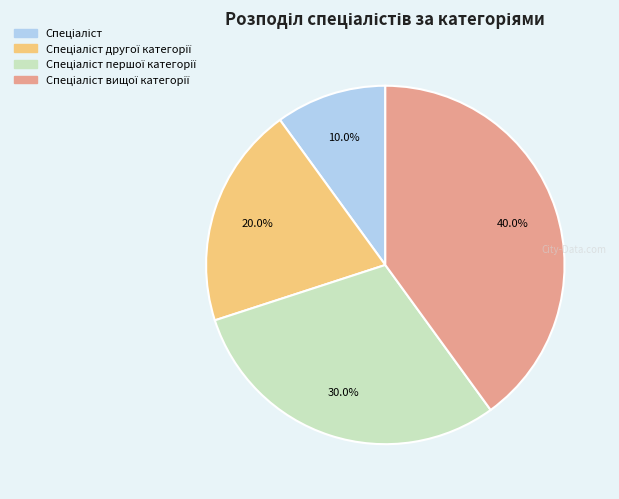

Is there a majority slice in this chart?

No